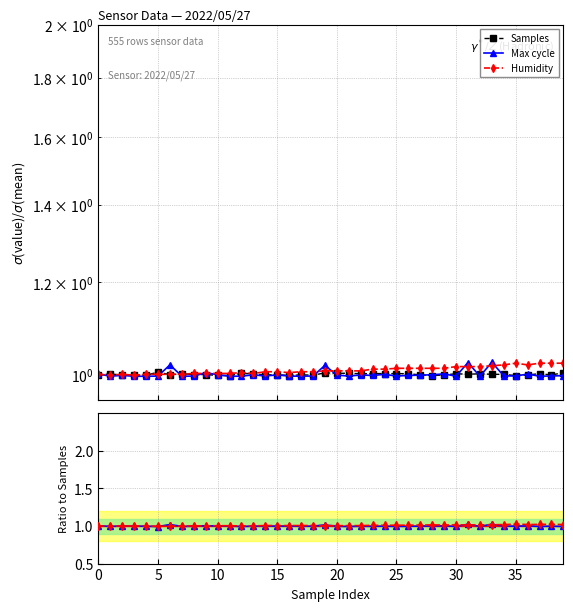

What is the sum of the Humidity values at 30 and 5?

2.0